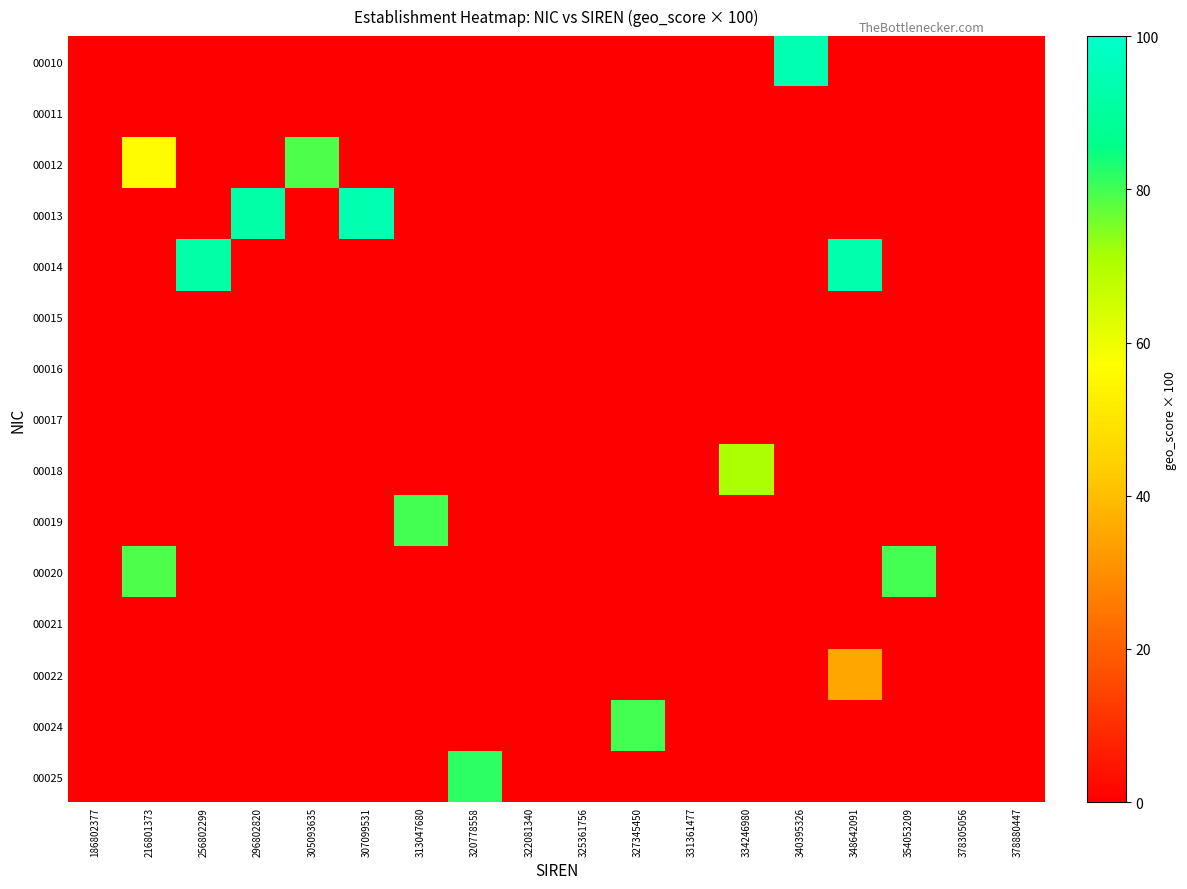

Between 305093635 and 186802377, which is larger?

305093635